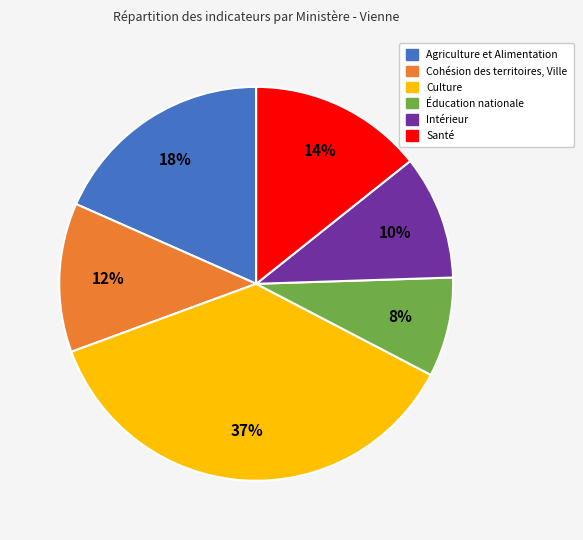

Is there any slice that represents more than half of the pie?

No